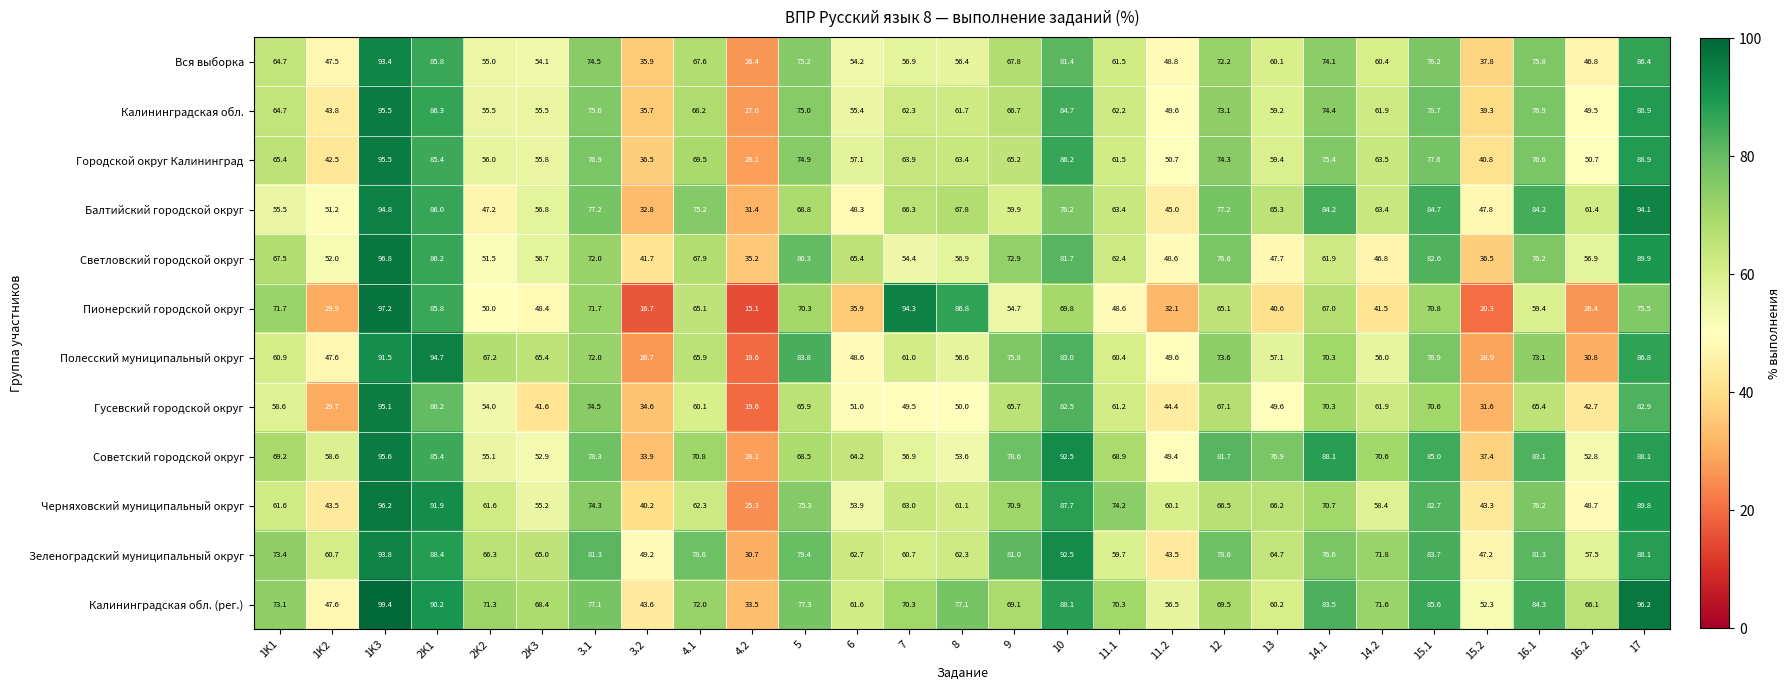

At which label does Пионерский городской округ first exceed 59?

1K1